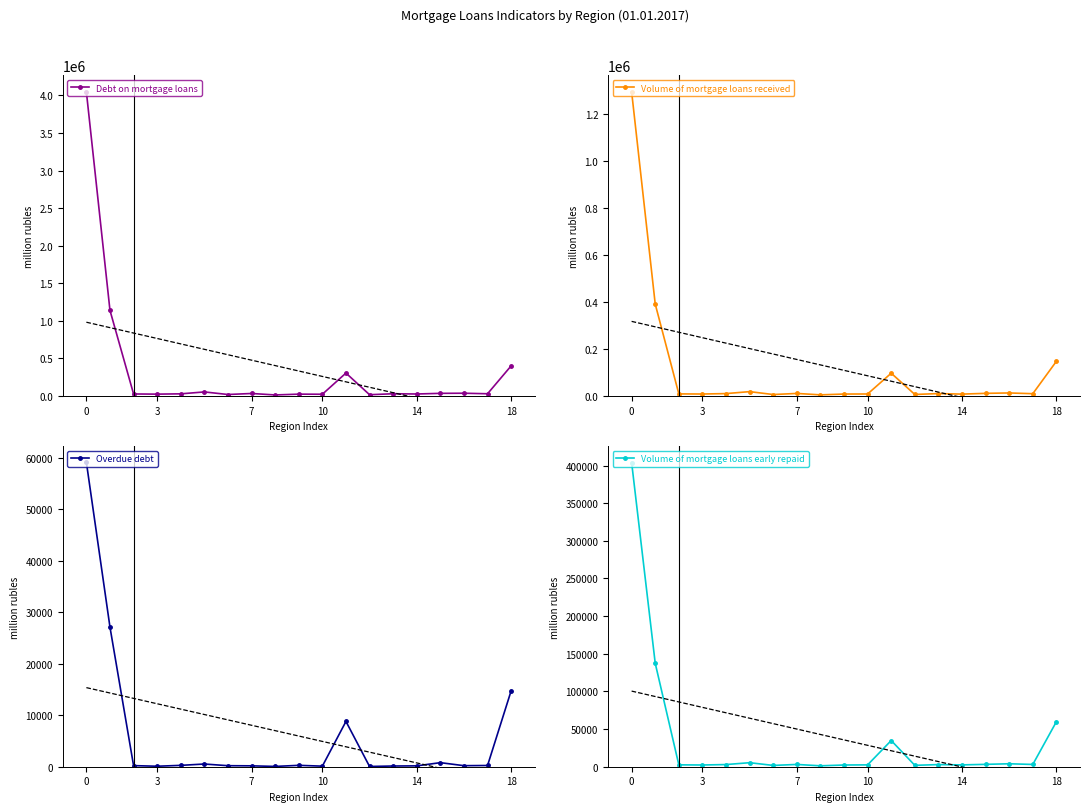

Which series has the largest total across all categories?

Debt on mortgage loans